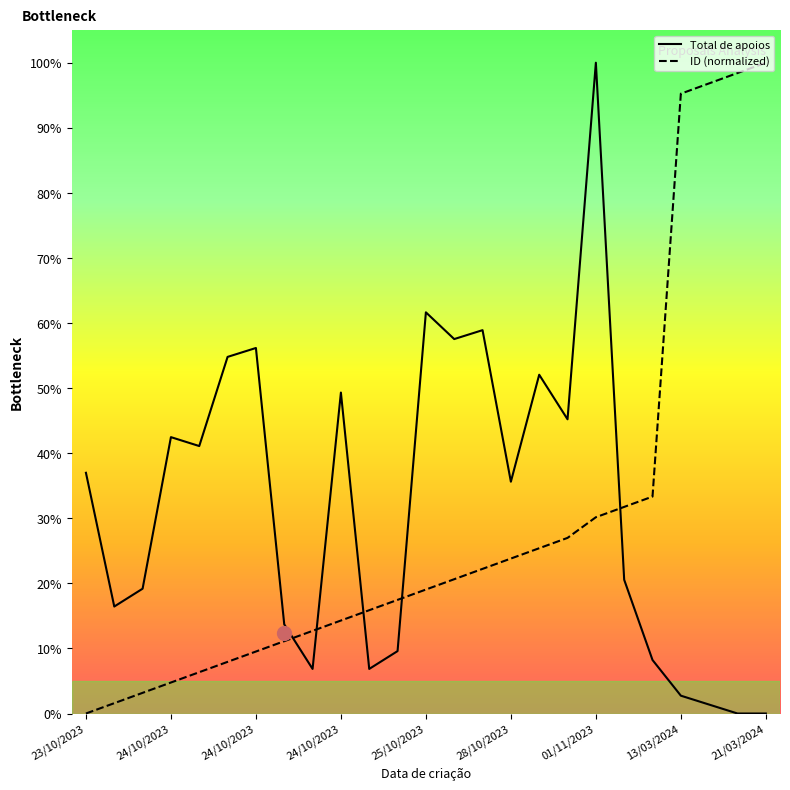

Where is ID nearest to the value 50?

20